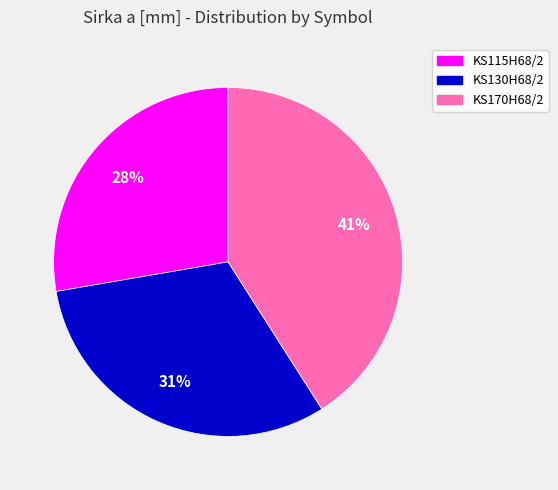

Between KS170H68/2 and KS115H68/2, which is larger?

KS170H68/2